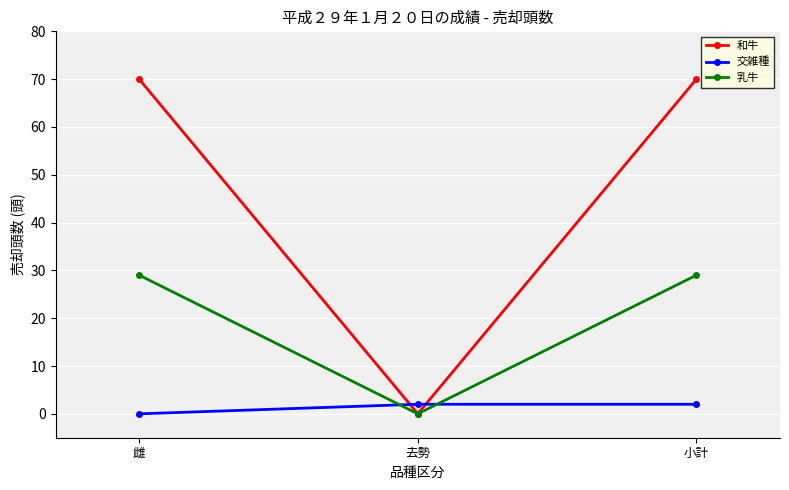

Is the value of 交雑種 at 雌 greater than the value of 乳牛 at 雌?

No